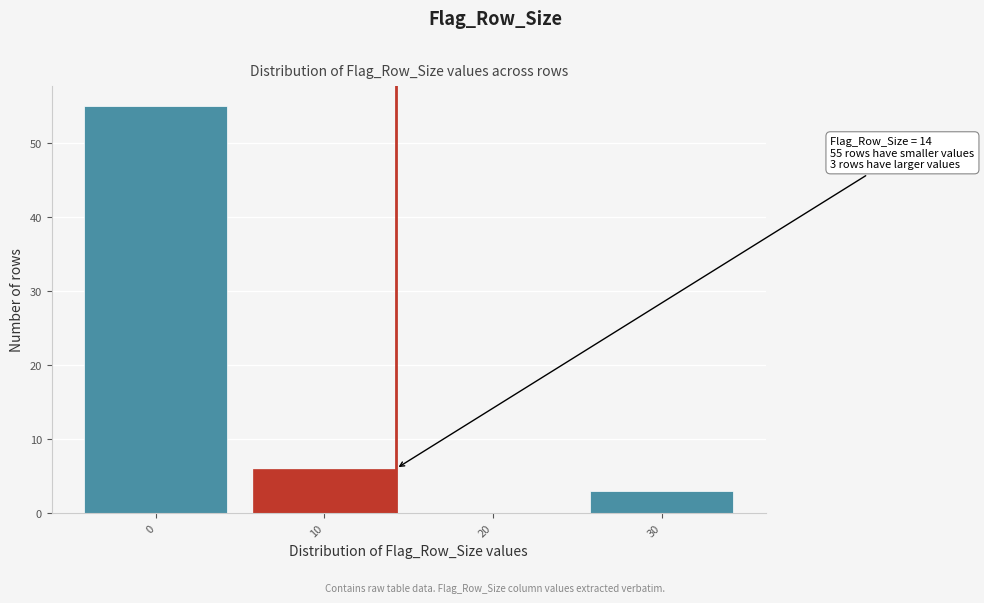

Reading left to right, transcribe all the data shown in this chart.

0=55	10=6	20=0	30=3